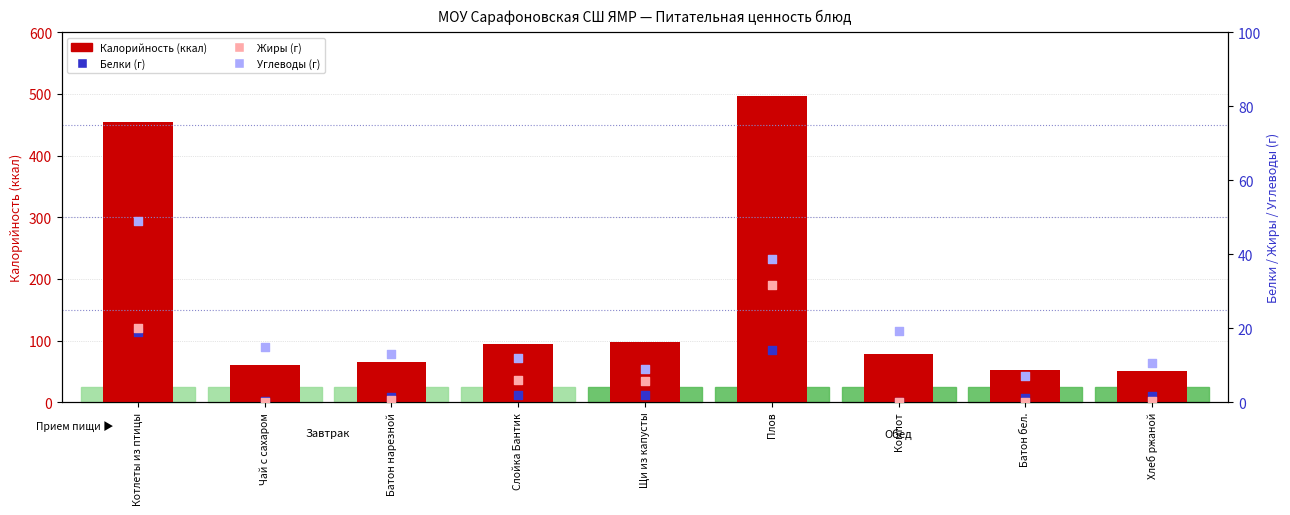

At how many categories does at least one series exceed 450?

2